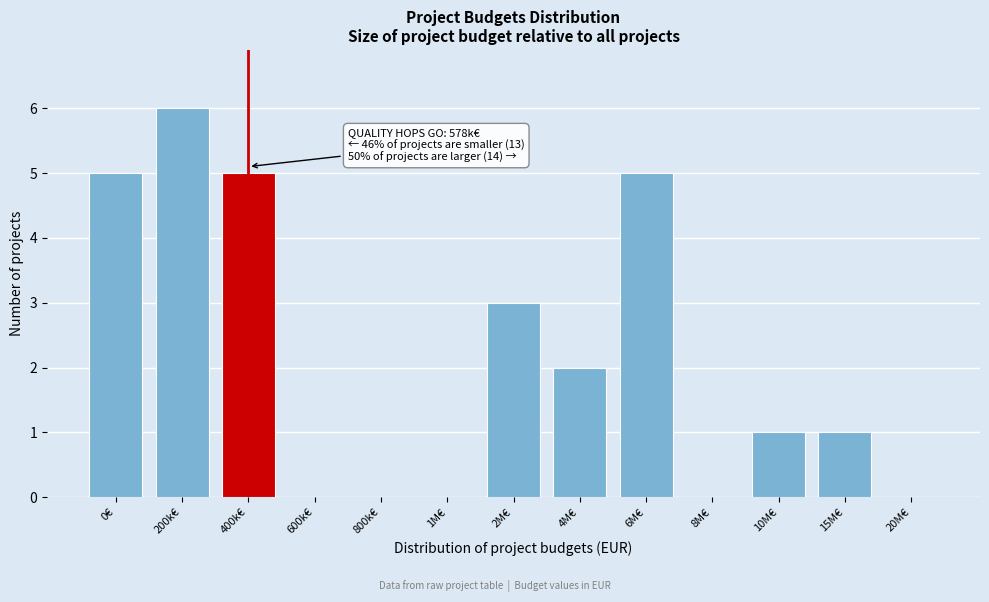

Reading right to left, transcribe all the data shown in this chart.

20M€=0	15M€=1	10M€=1	8M€=0	6M€=5	4M€=2	2M€=3	1M€=0	800k€=0	600k€=0	400k€=5	200k€=6	0€=5